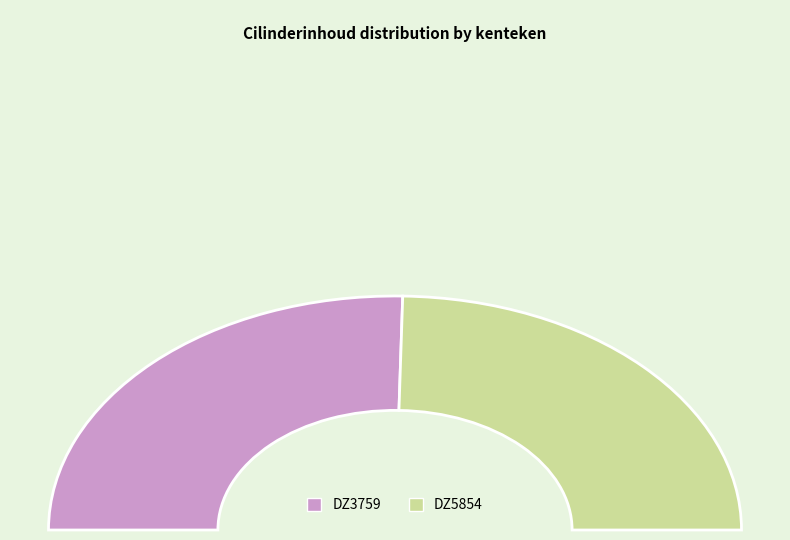

The DZ3759 slice represents 56% of the pie. True or false?

False